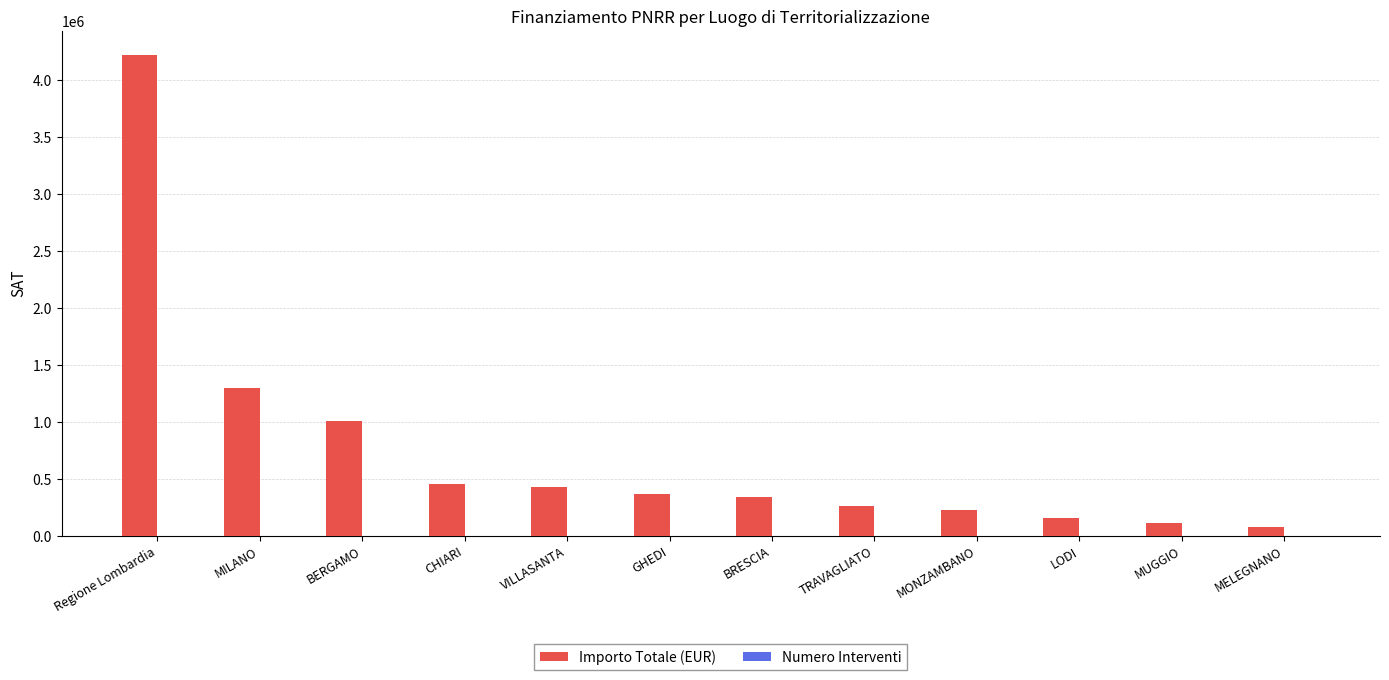

The value of Importo Totale (EUR) at GHEDI is 212577.3. True or false?

False